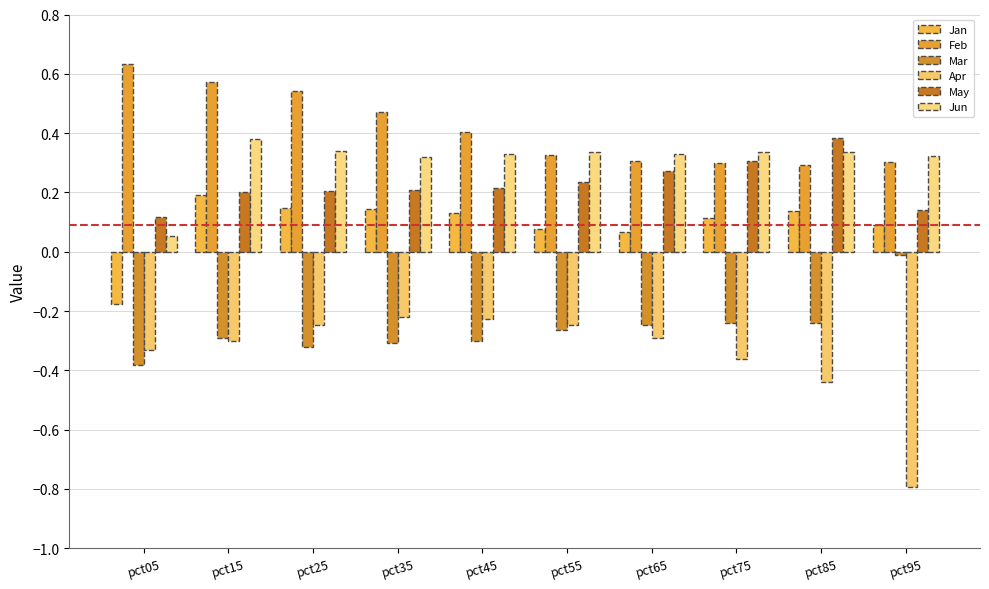

At which category is the sum across all series the highest?

pct15